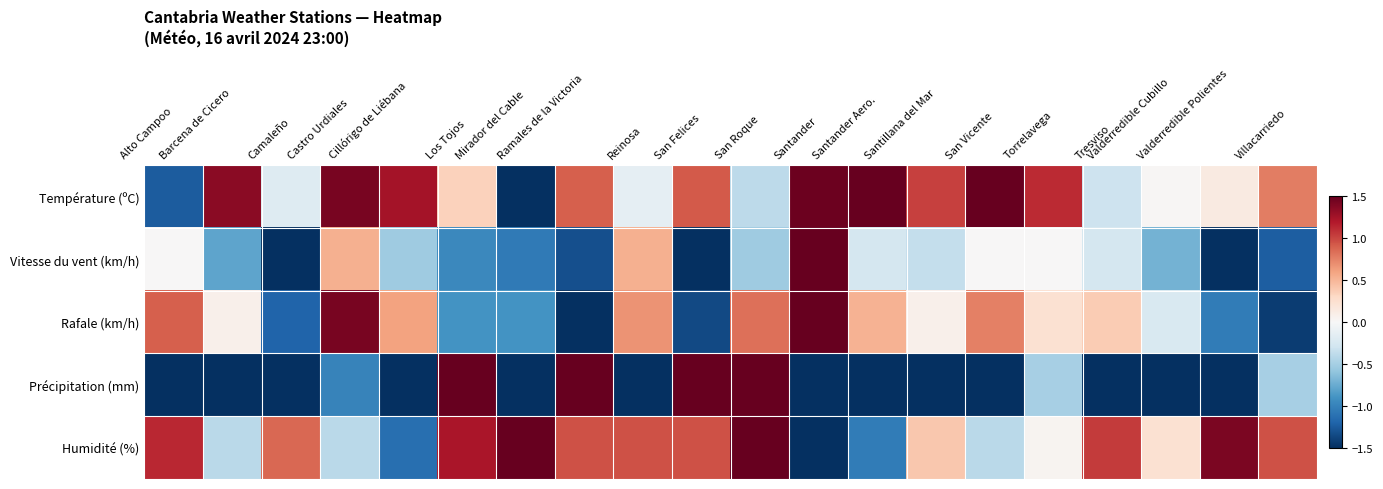

Rank the series at Santillana del Mar from highest to lowest value.

Température (ºC), Humidité (%), Rafale (km/h), Vitesse du vent (km/h), Précipitation (mm)